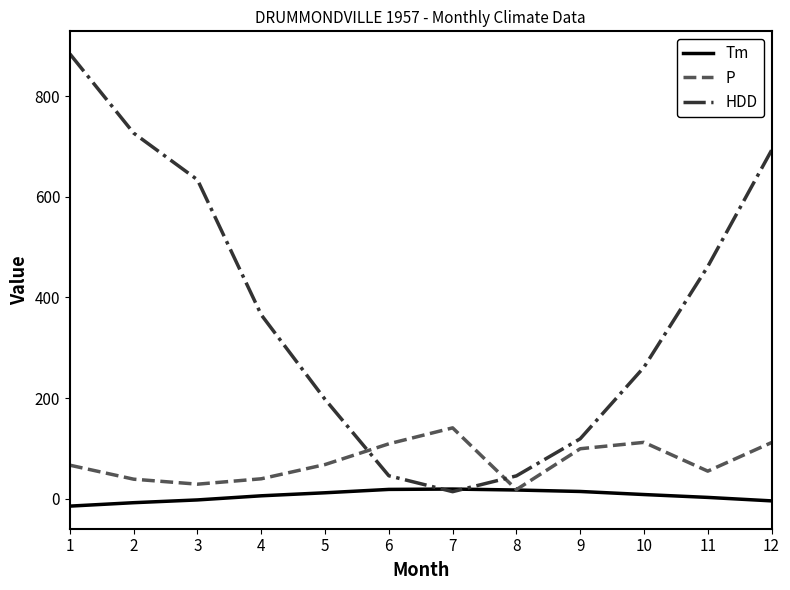

At which label does HDD first exceed 365?

1